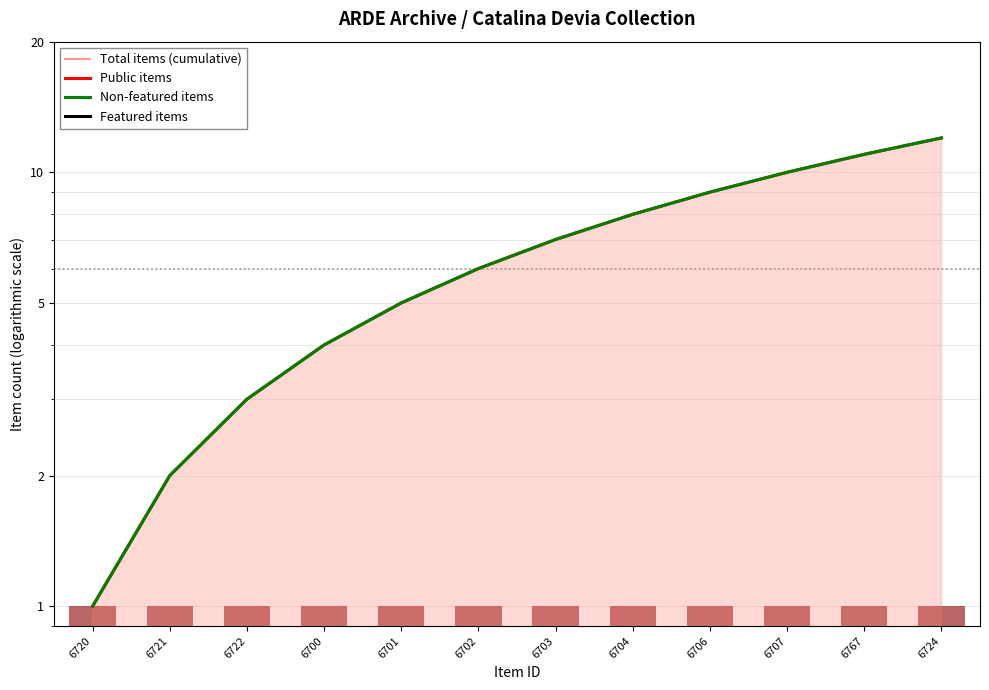

What is the label of the 4th bar from the right?

6706